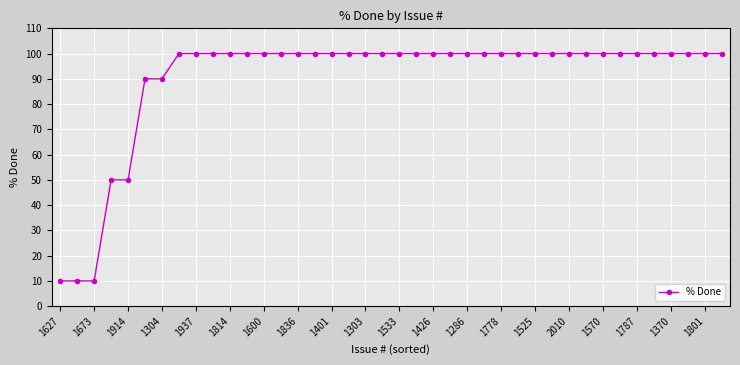

What is the value of the 36th point from the left?

100